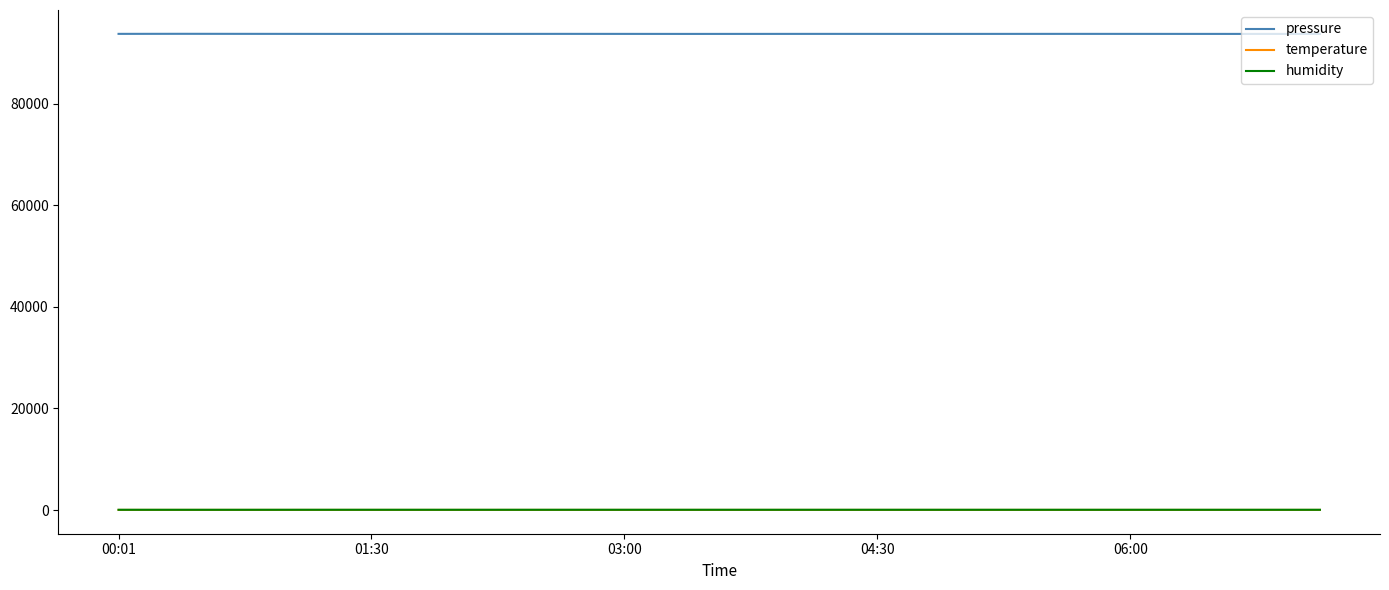

Which series has the largest total across all categories?

pressure